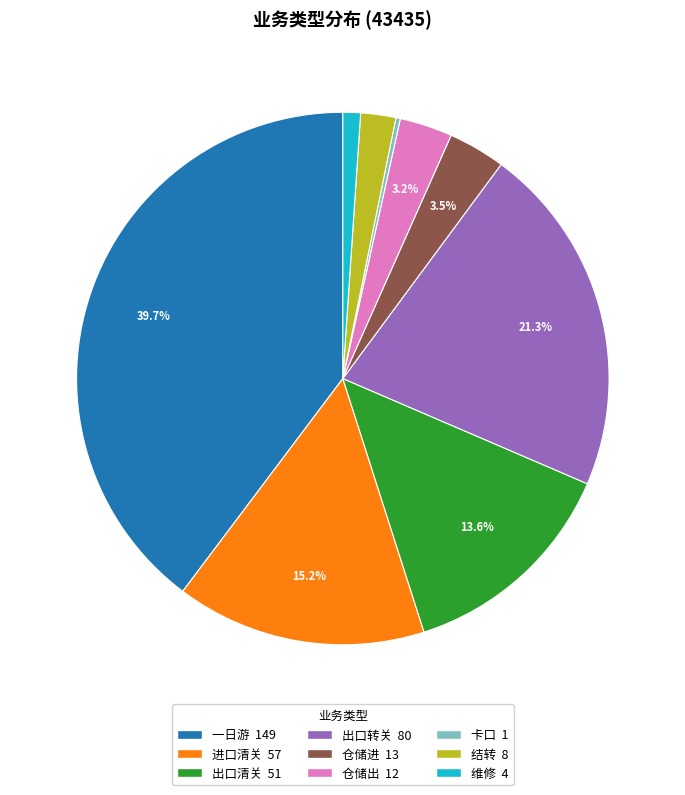

What is the ratio of the value at 出口清关 to the value at 仓储进?

3.9